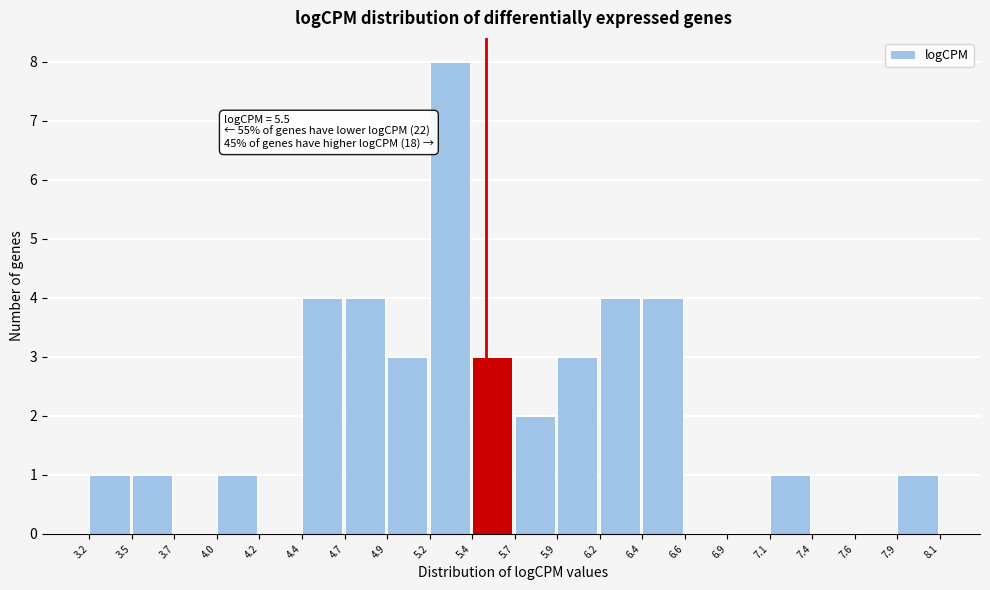

Which range on the x-axis has the tallest bar?

5.2 to 5.4